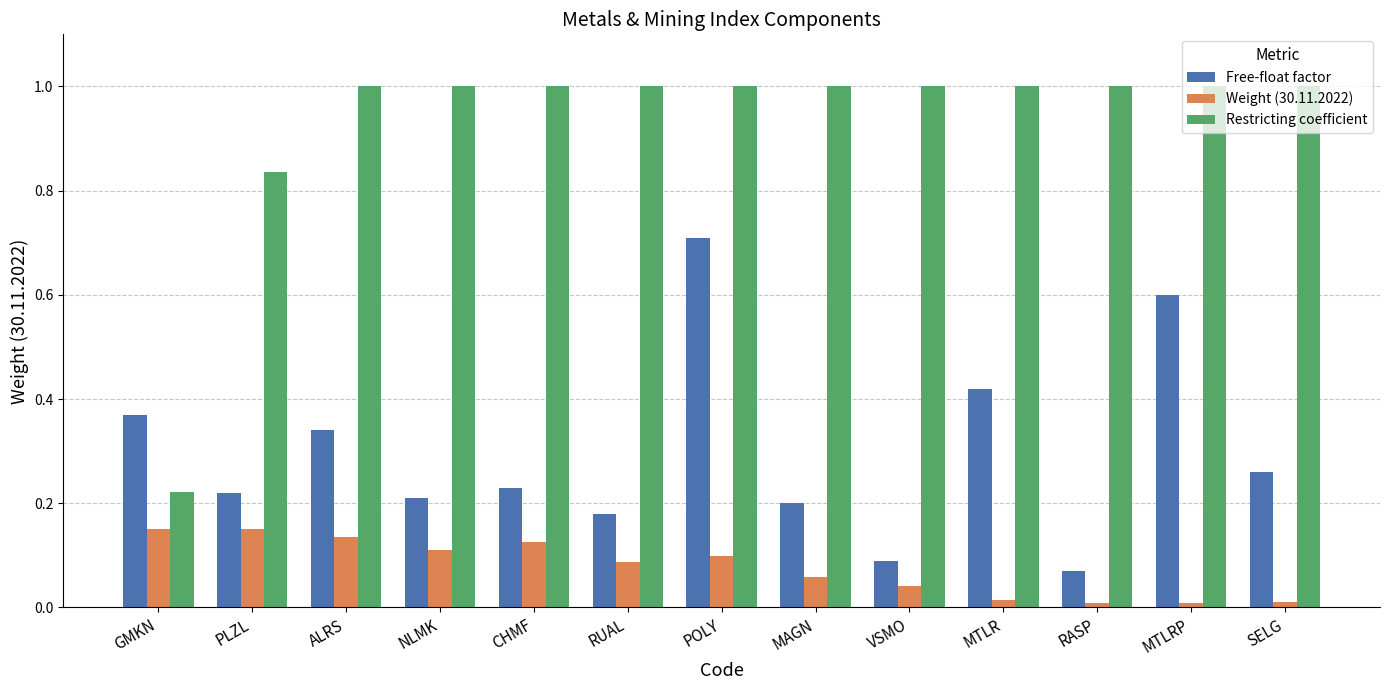

List the labels in order of Free-float factor value, largest first.

POLY, MTLRP, MTLR, GMKN, ALRS, SELG, CHMF, PLZL, NLMK, MAGN, RUAL, VSMO, RASP